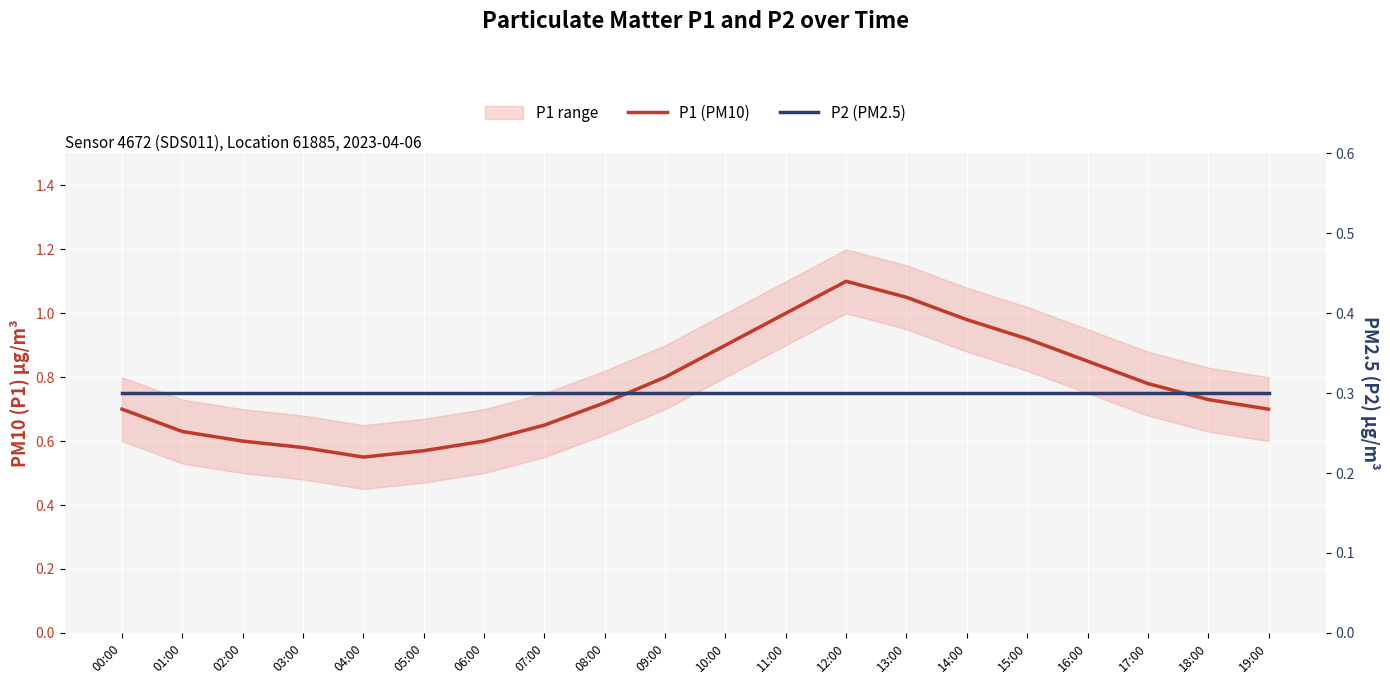

What is the average value of the P1 (PM10) series?

0.8